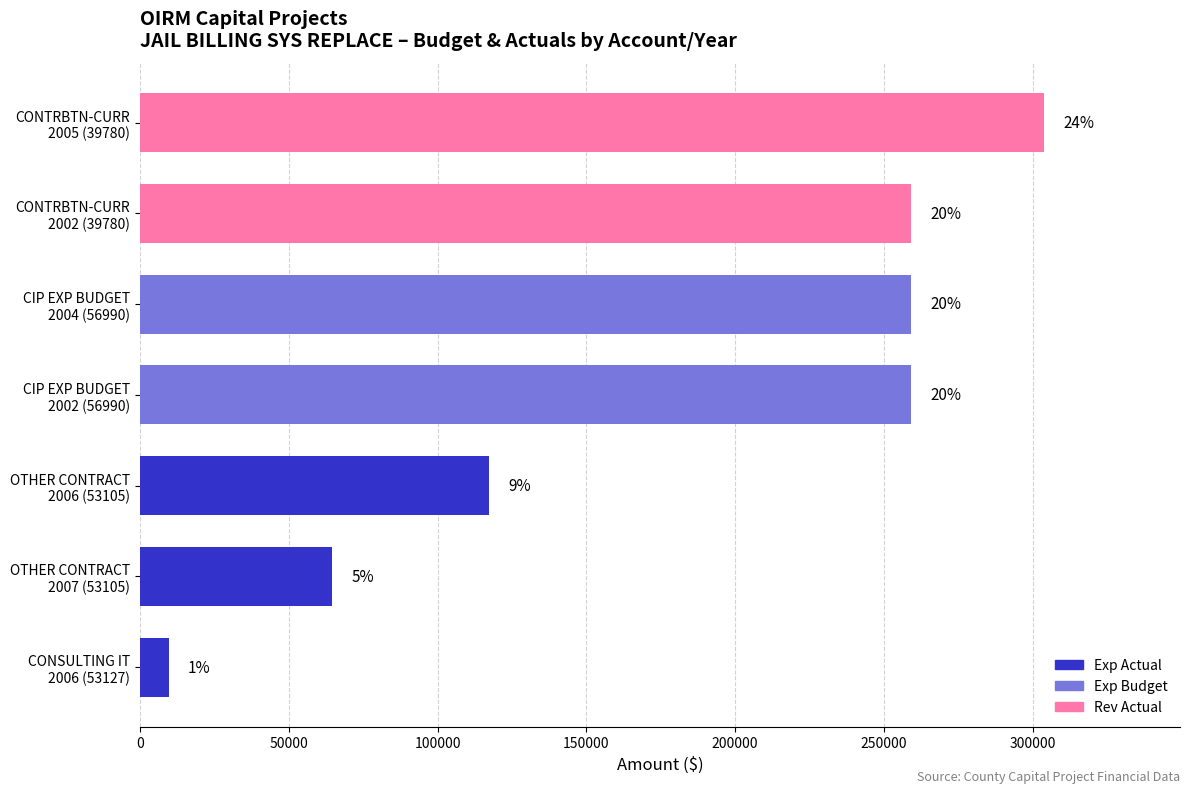

What is the highest value of the Exp Actual series?

117300